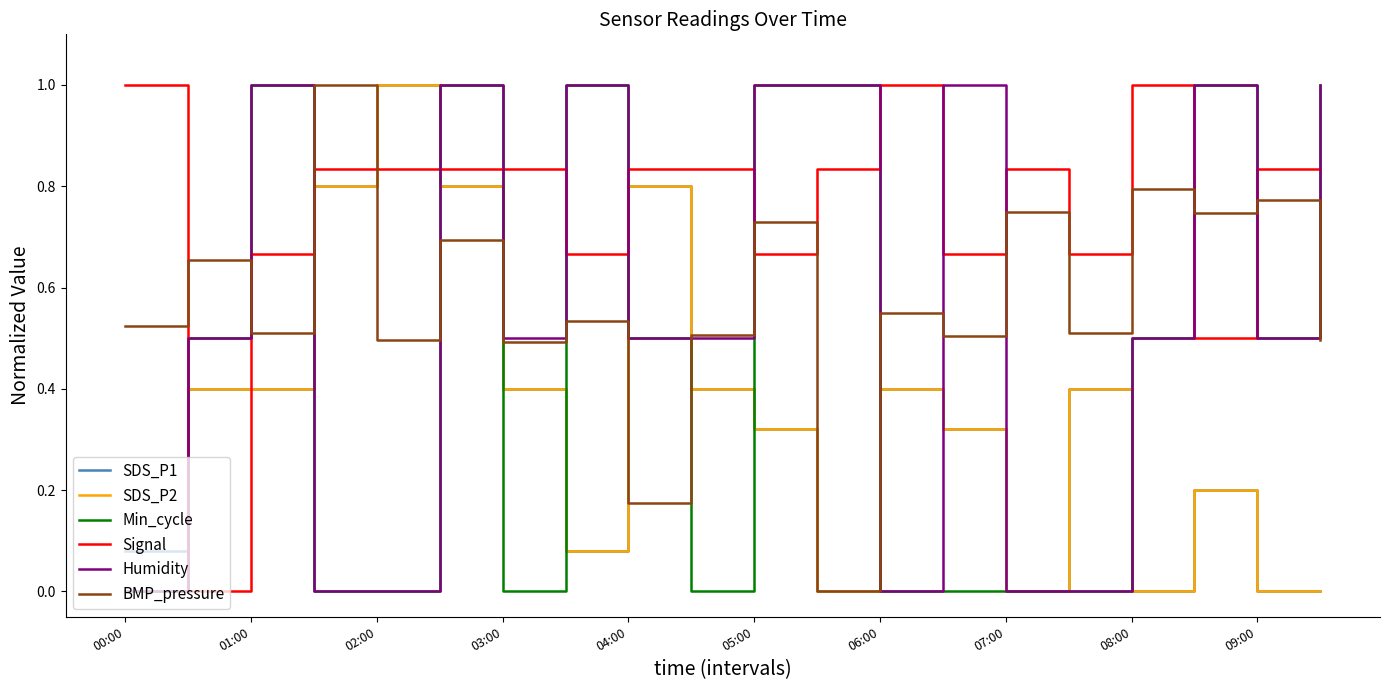

After their last crossing, which series has the higher values: Signal or Humidity?

Humidity